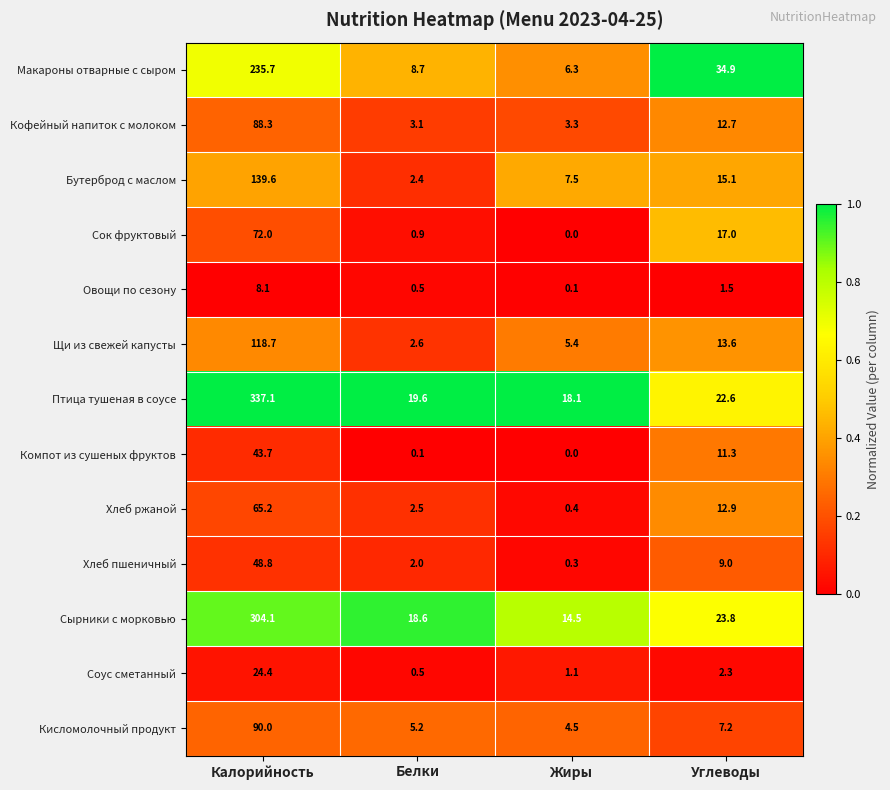

Count the number of categories in the chart.

4